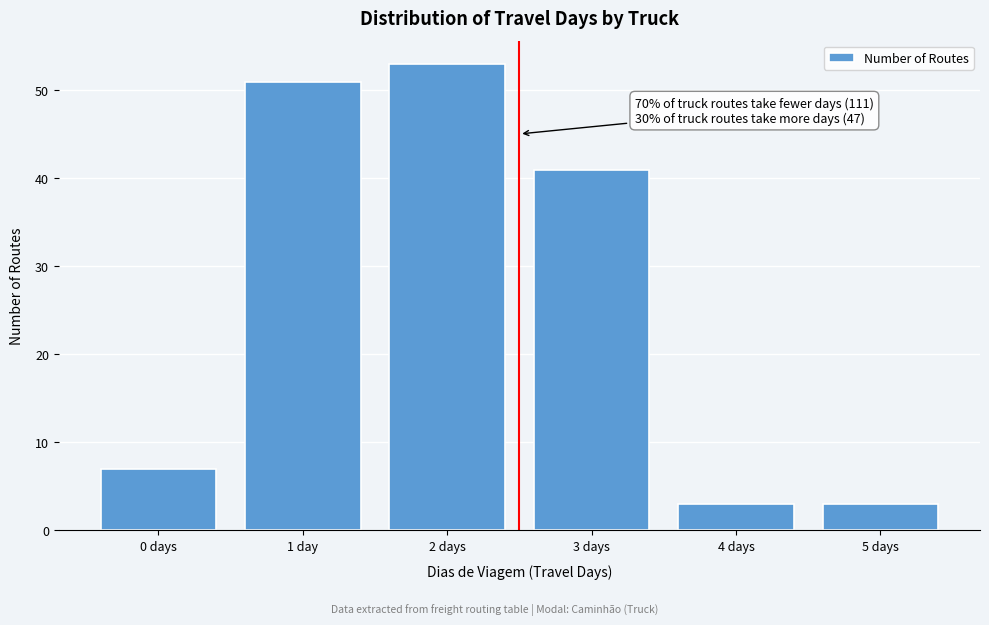

Reading right to left, extract all data points from this chart.

5 days=3	4 days=3	3 days=41	2 days=53	1 day=51	0 days=7